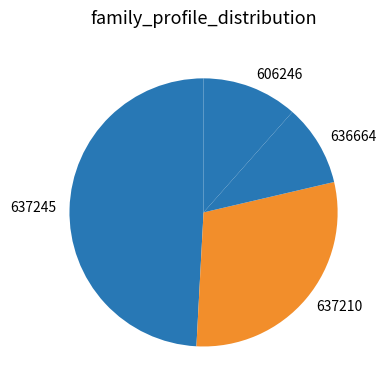

Count the number of slices in the pie.

4